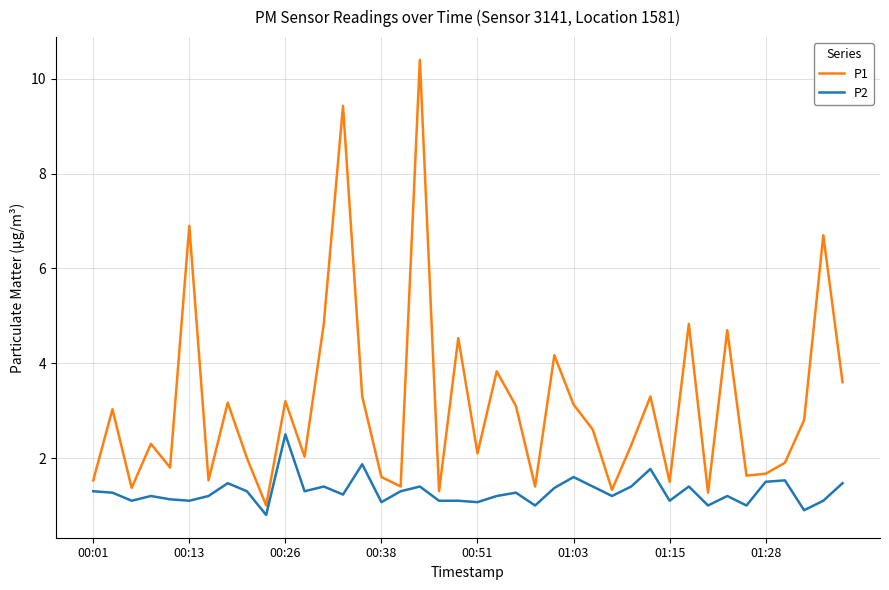

List the series in order of their overall mean, lowest first.

P2, P1